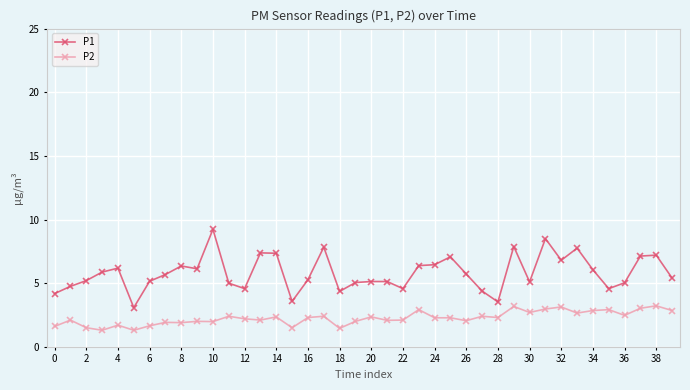

What is the highest value of the P1 series?

9.2